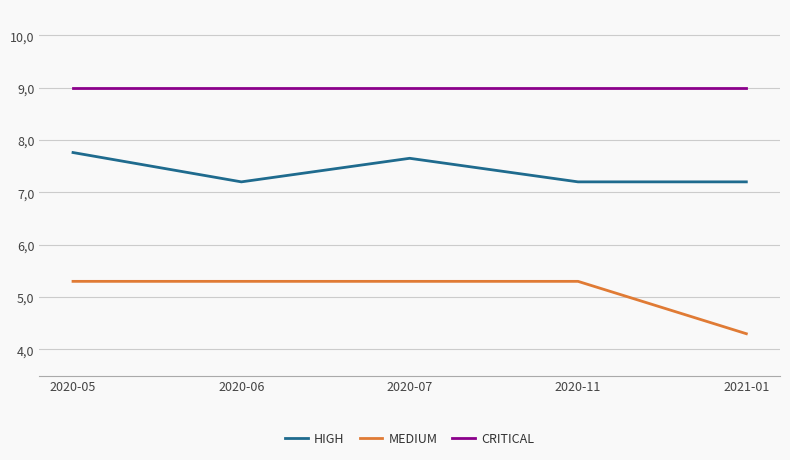

Is this an area chart (filled region under the line)?

No